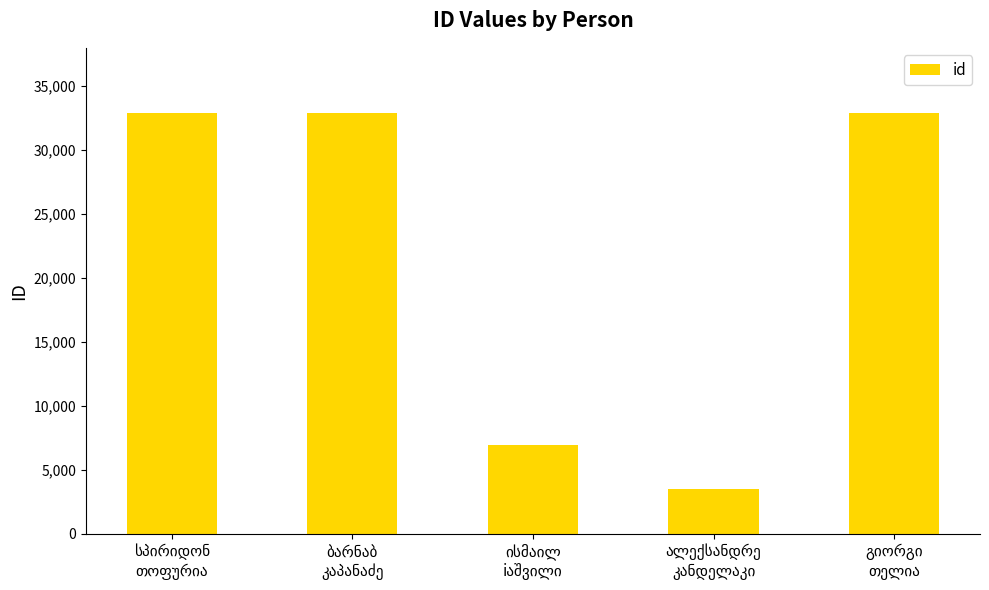

What is the minimum value shown in the chart?

3467